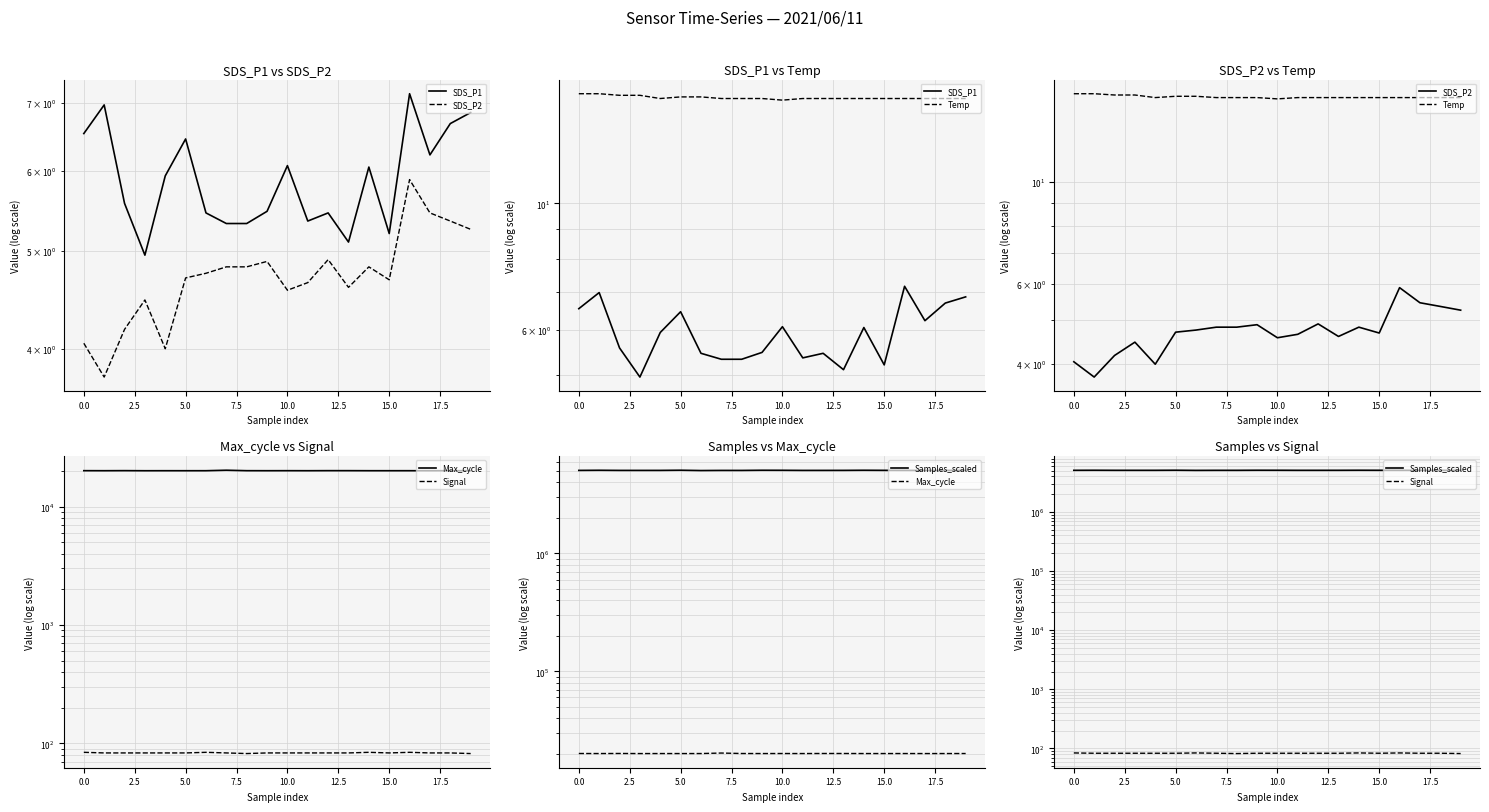

True or false: Temp and SDS_P1 cross at least once.

False